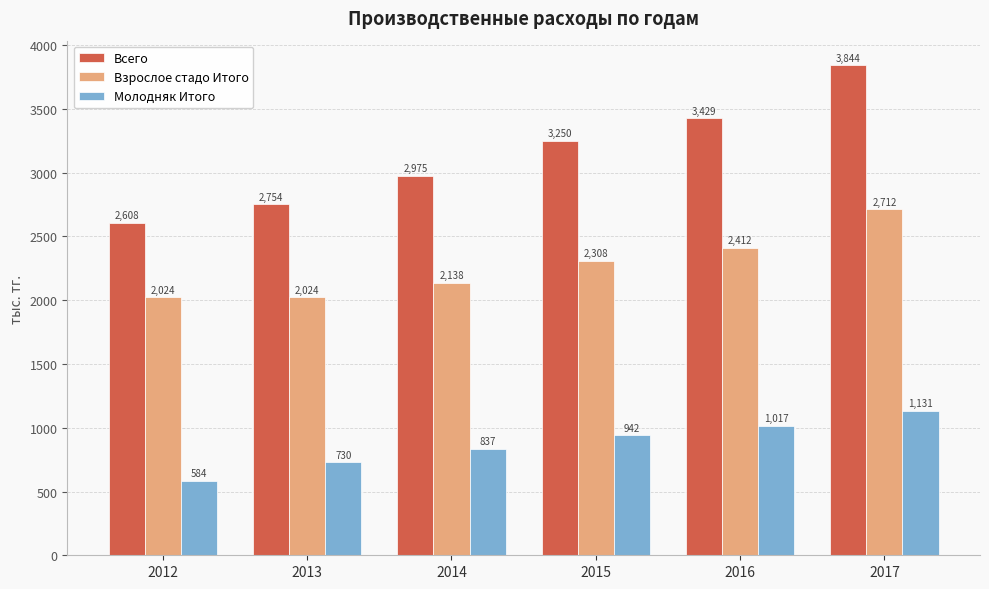

Between 2014 and 2017, which series saw the biggest shift?

Всего